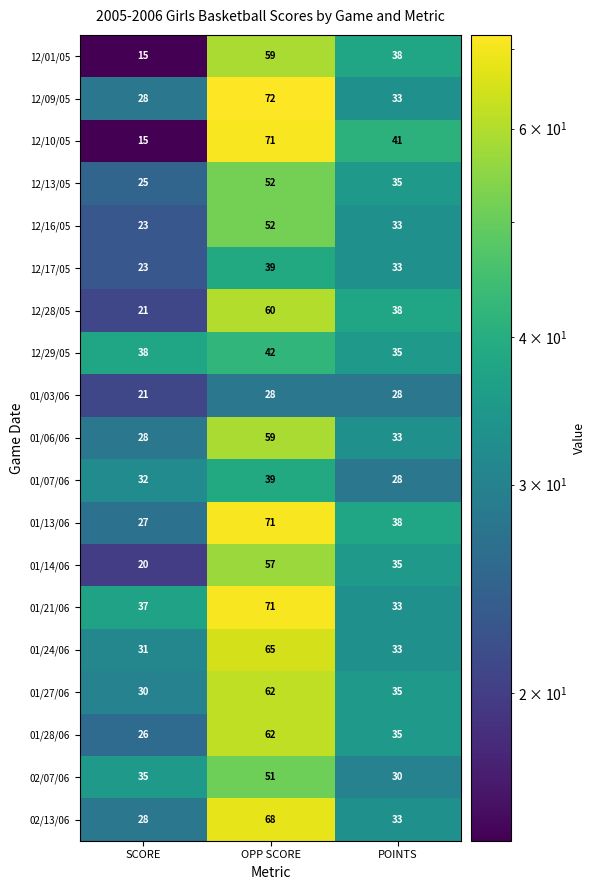

Read the 12/29/05 value at OPP SCORE.

42